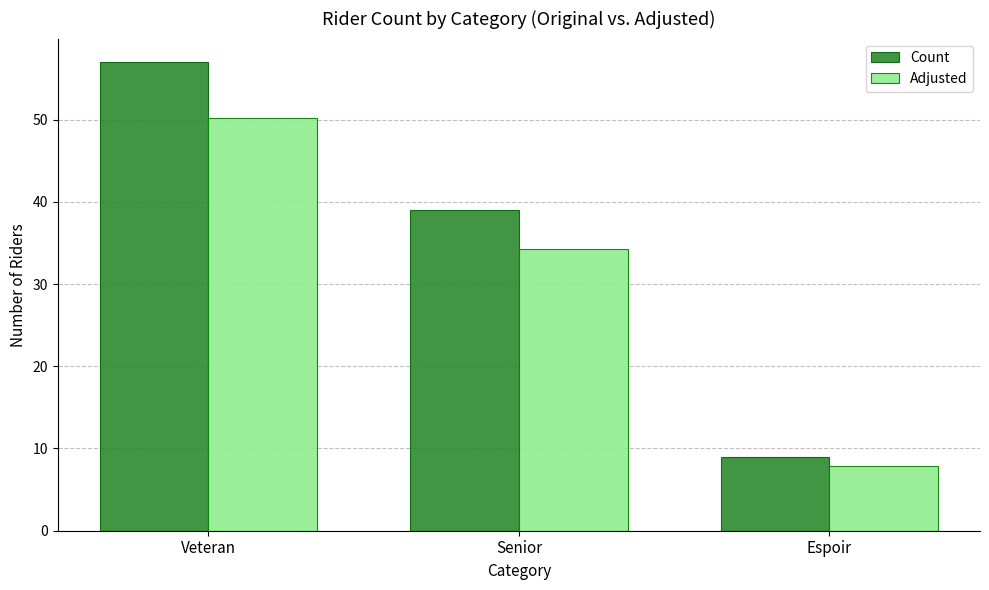

The Adjusted series shows 19.6 at Senior. True or false?

False